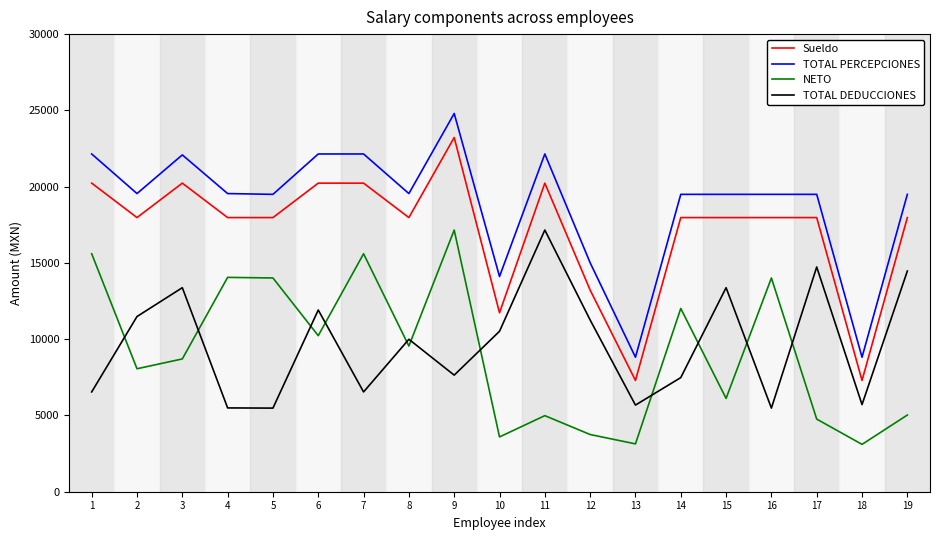

How many times do NETO and TOTAL DEDUCCIONES cross each other?

11